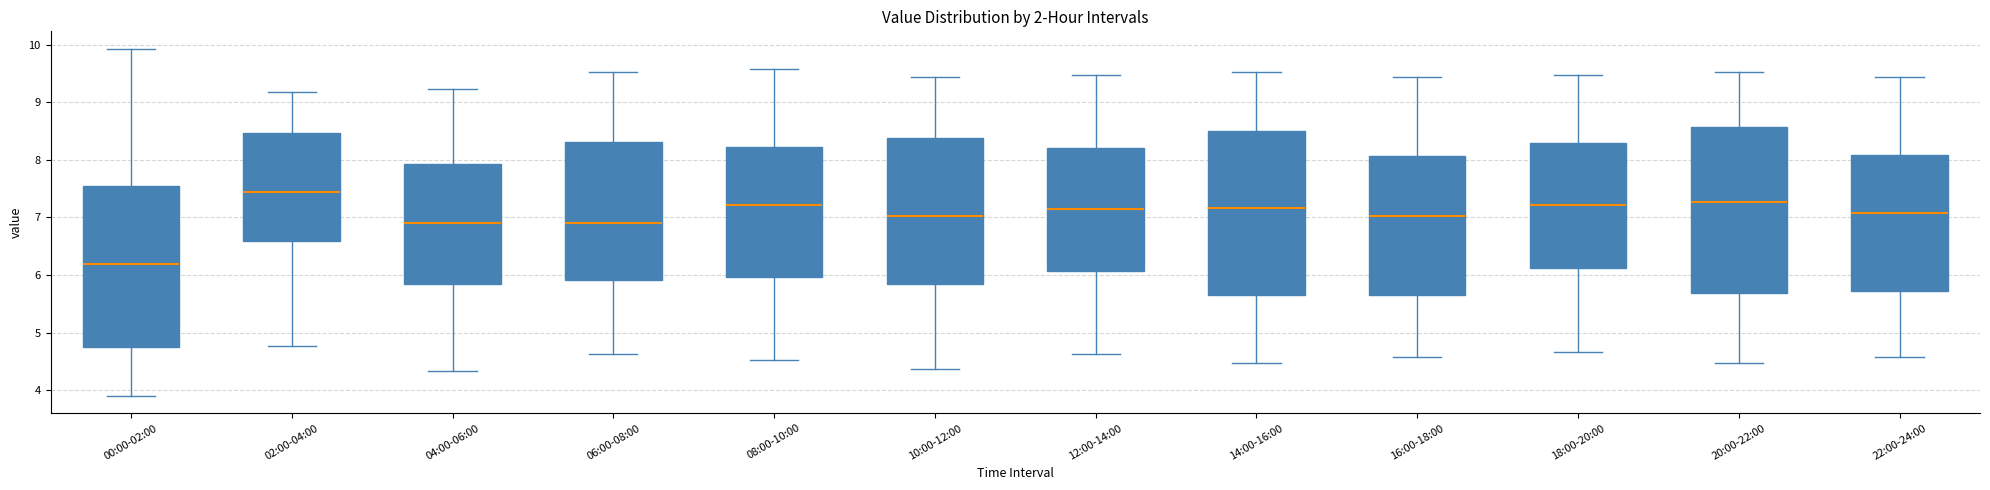

Which box's median line is the lowest?

00:00-02:00